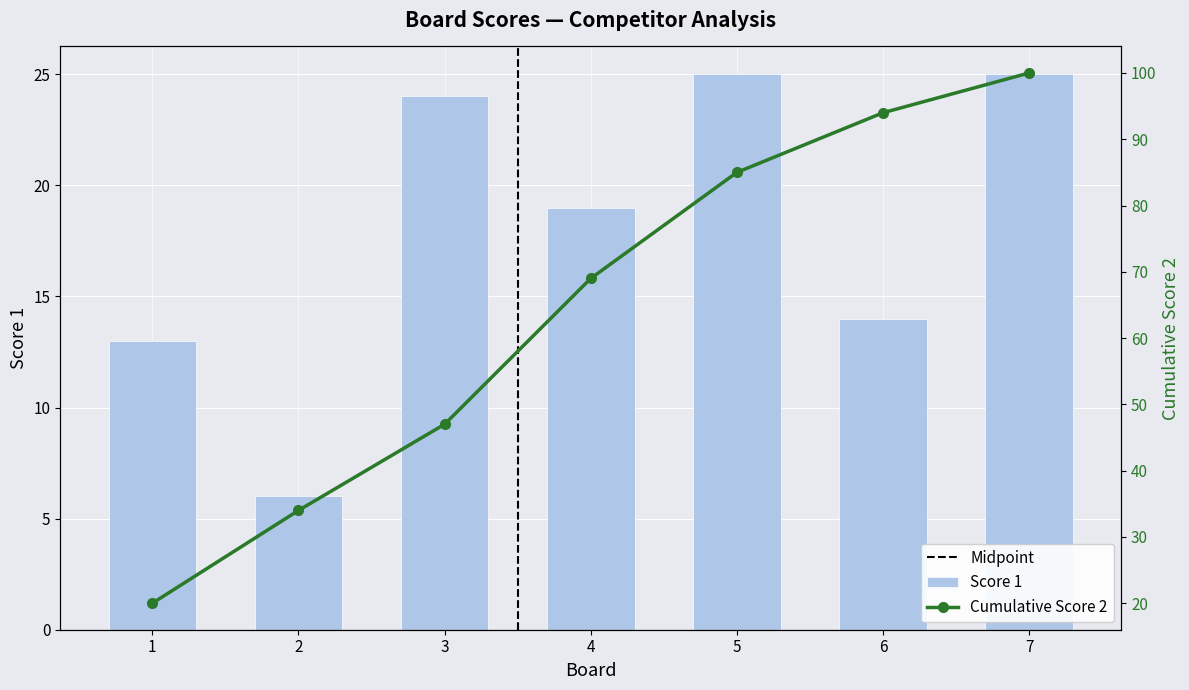

How many data points does each series have?

7